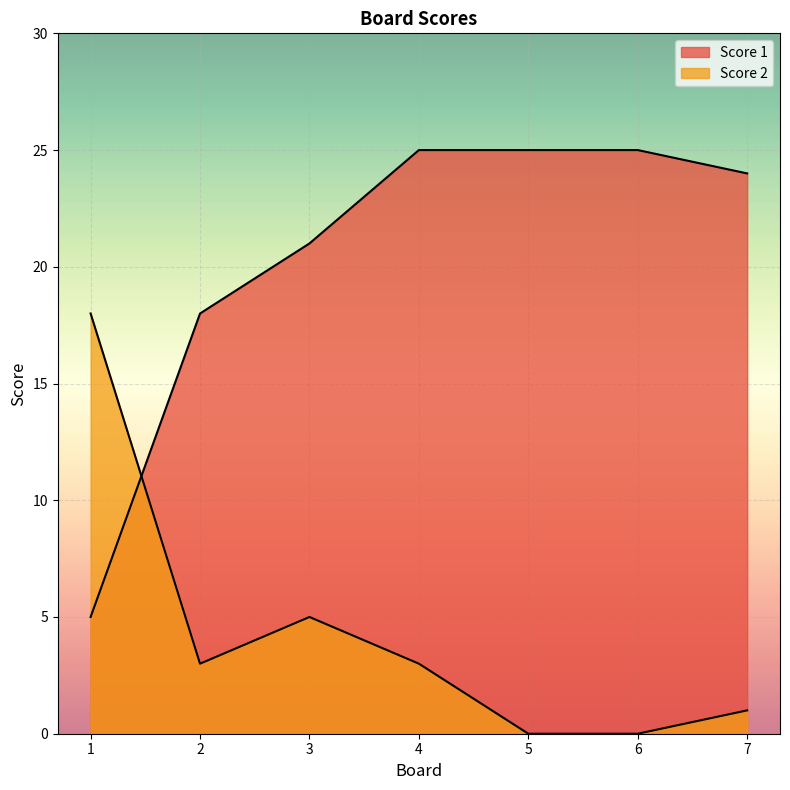

What is the value of the Score 1 point at the 4th from the left?

25